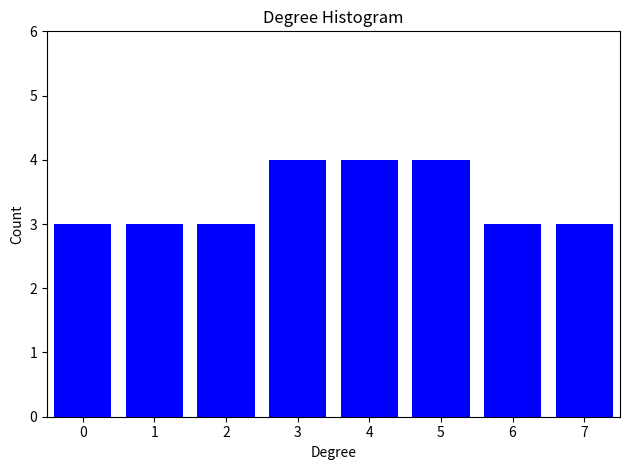

Reading right to left, transcribe all the data shown in this chart.

7=3	6=3	5=4	4=4	3=4	2=3	1=3	0=3